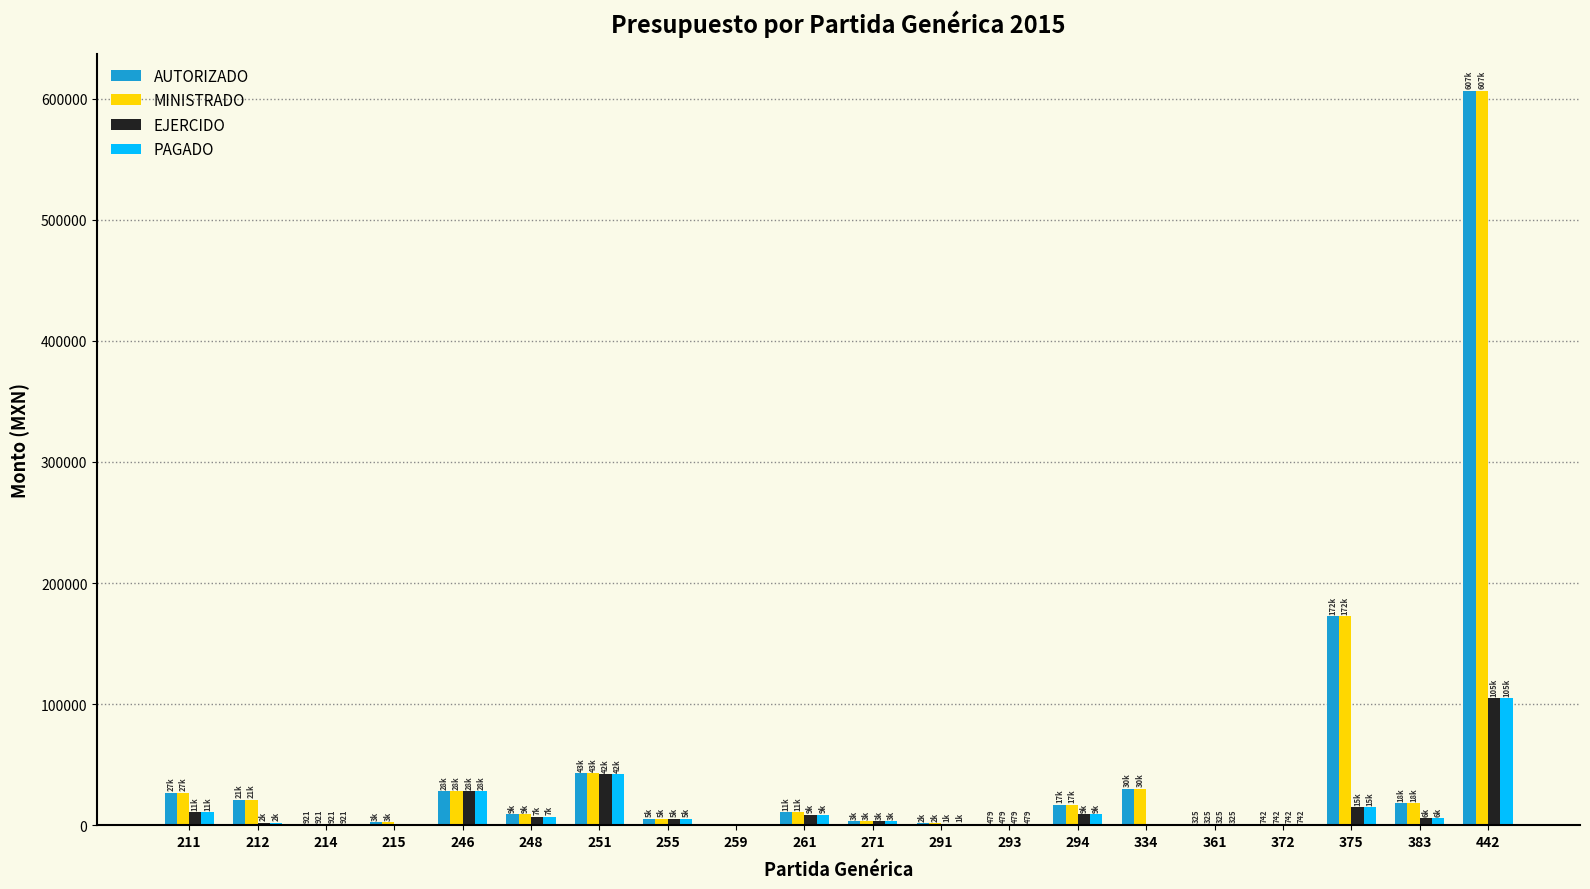

Is the value of MINISTRADO at 361 greater than the value of AUTORIZADO at 212?

No